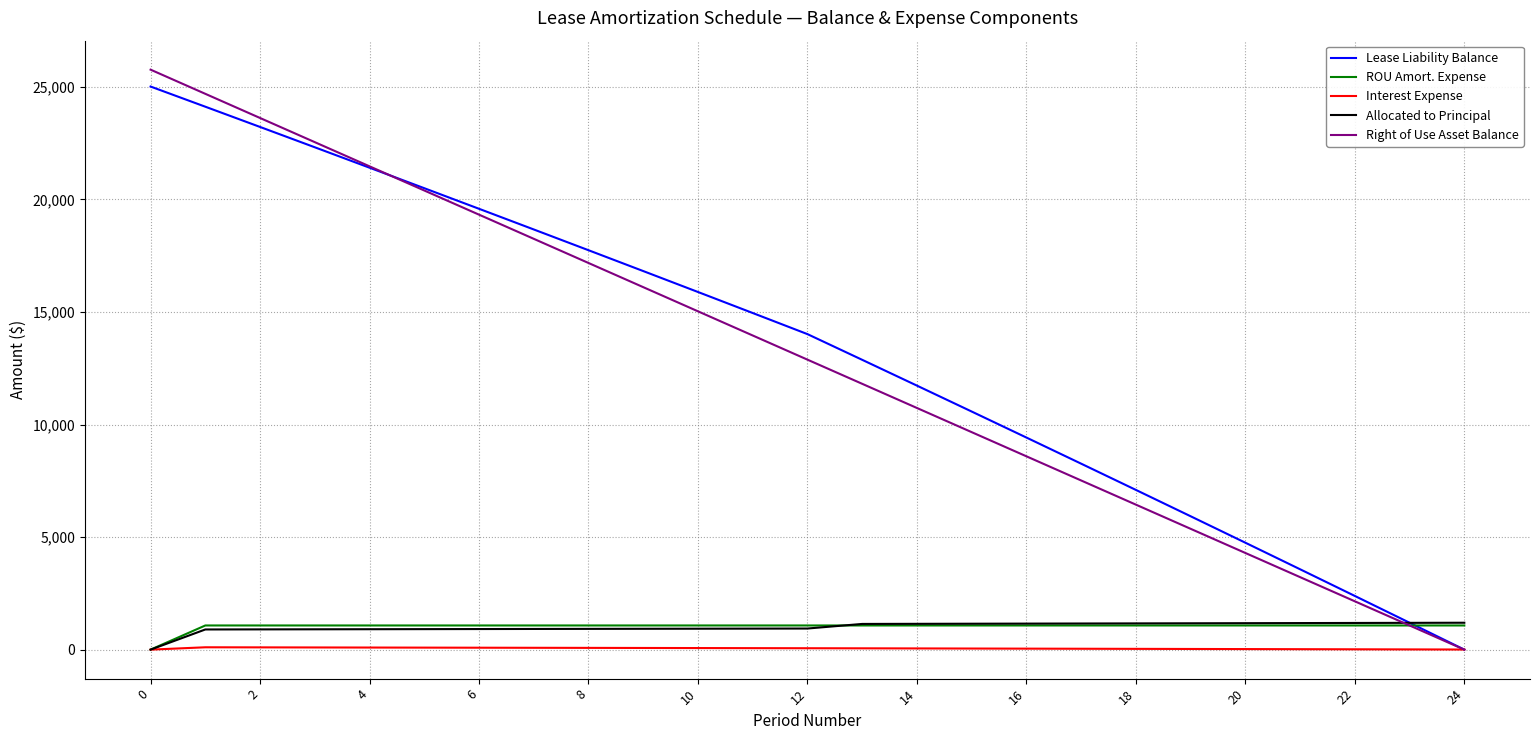

Which series ends up on top after the final intersection of Lease Liability Balance and Allocated to Principal?

Allocated to Principal